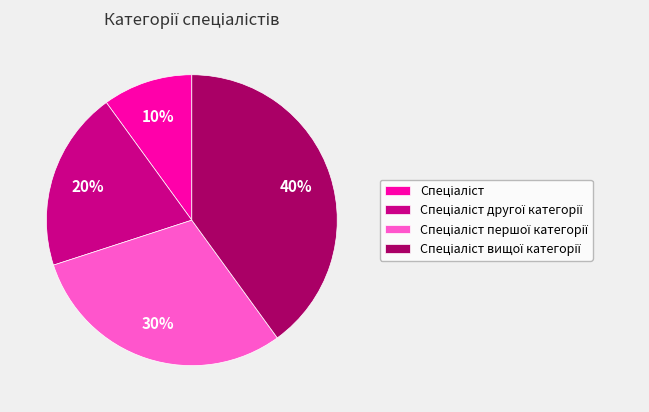

To the nearest percent, what is the average slice percentage?

25%